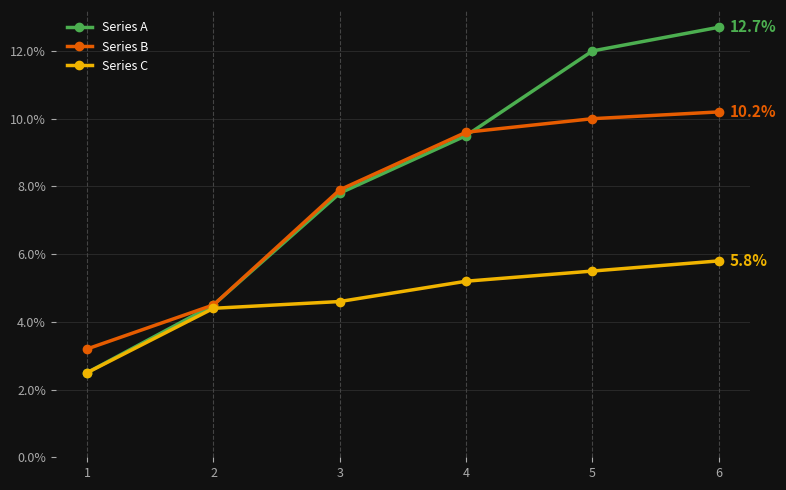

What is the highest value of the Series C series?

0.1